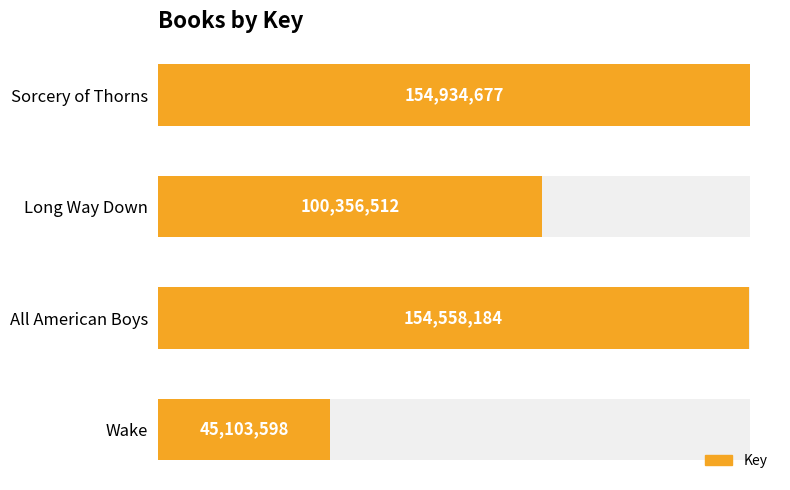

What is the value of the 4th bar from the left?

45103598